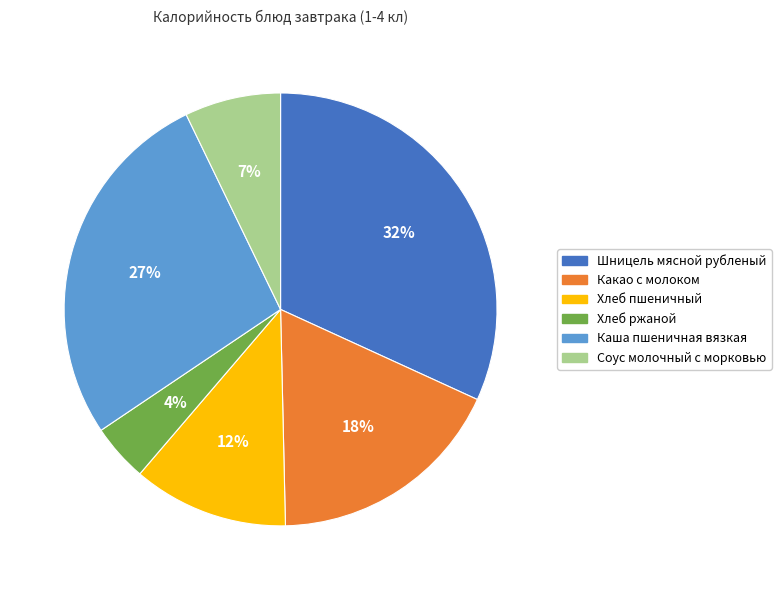

Does any single category account for the majority?

No